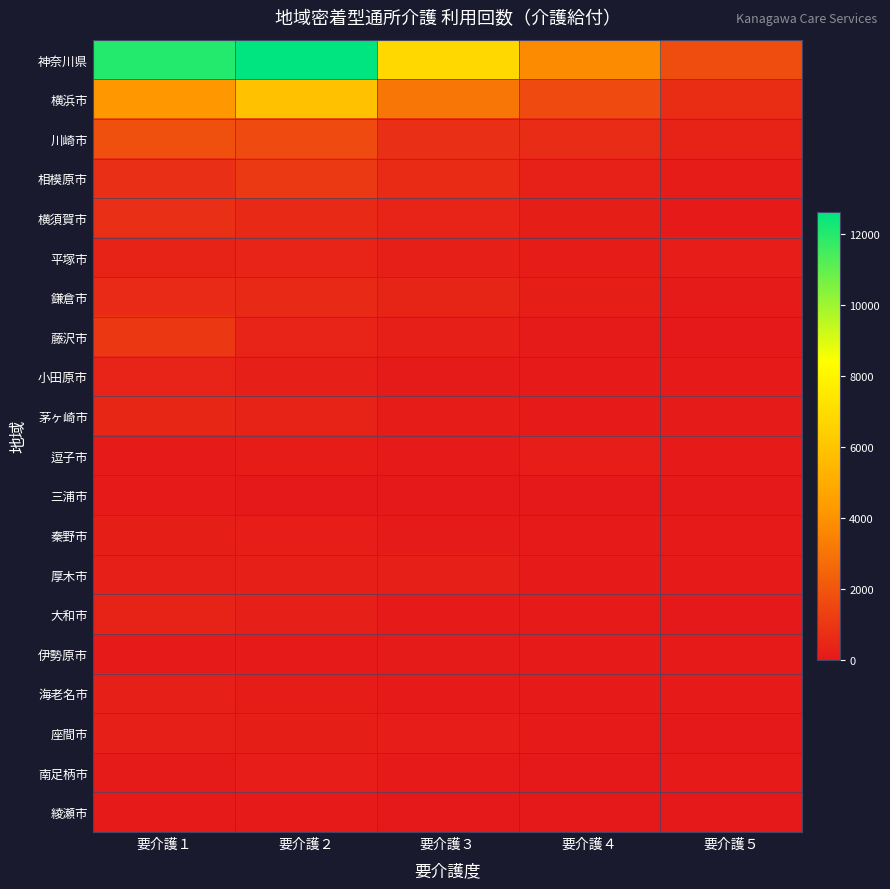

Which series has the largest total across all categories?

神奈川県